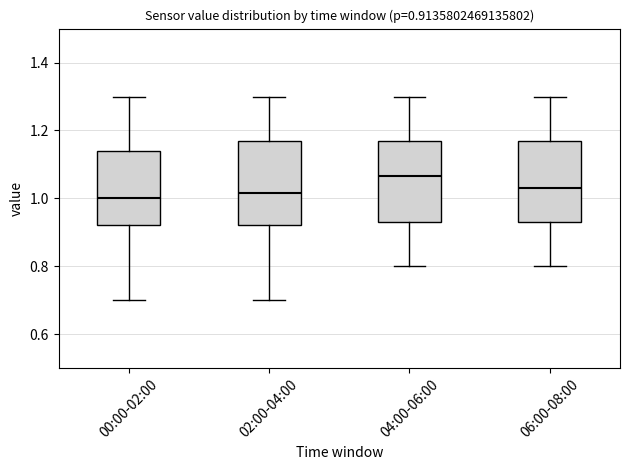

Which box's median line is the highest?

04:00-06:00